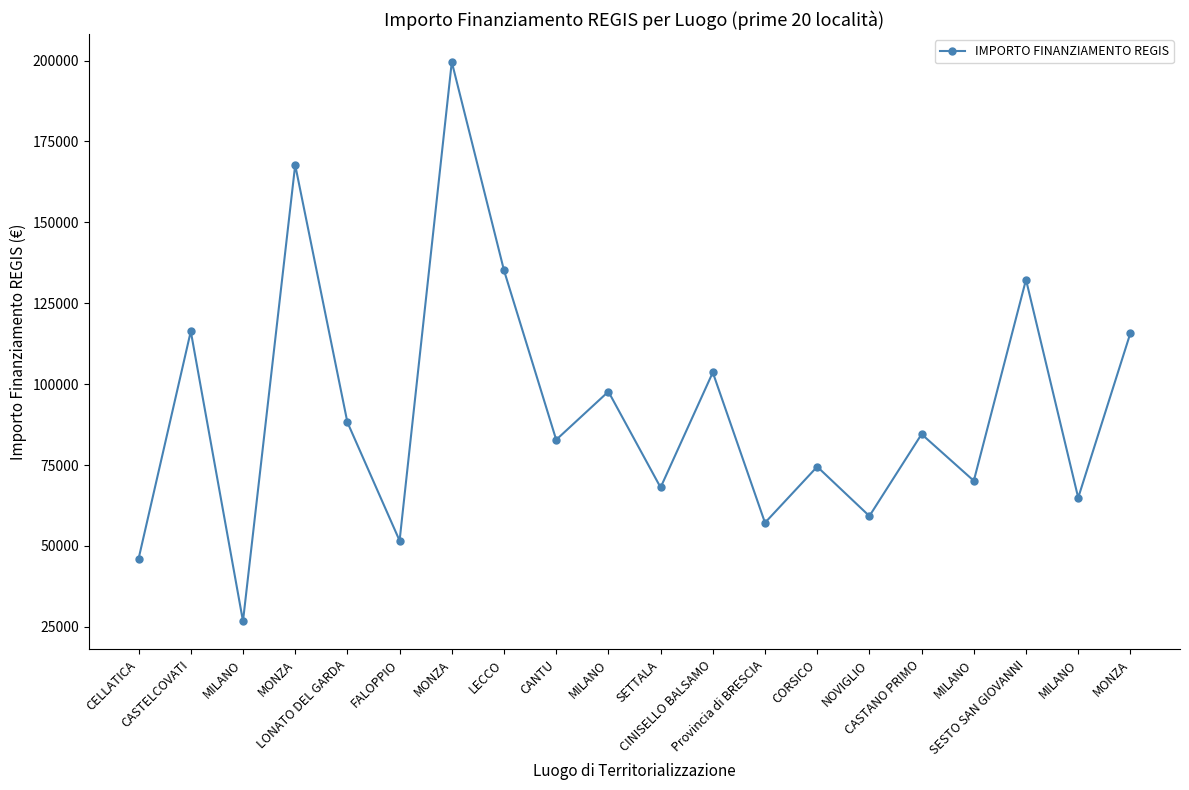

What is the average value?

92102.3